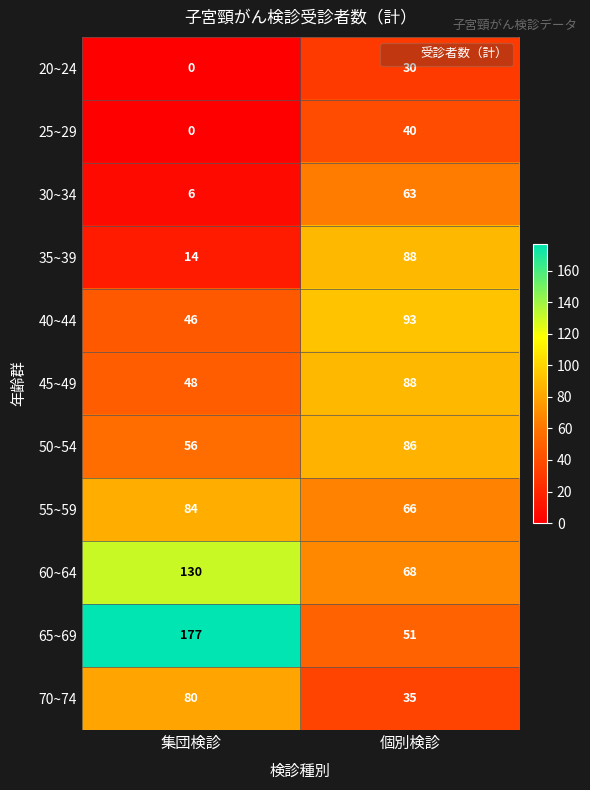

At how many categories does at least one series exceed 11?

2